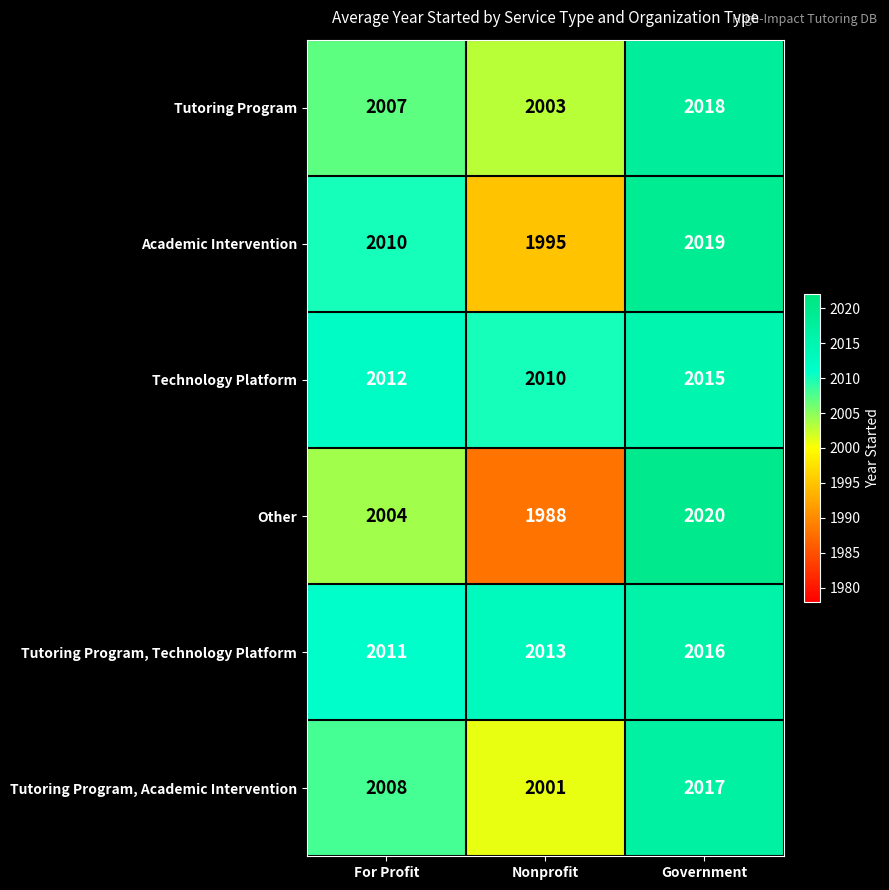

Reading left to right, list all the values displayed in this chart.

Tutoring Program: For Profit=2007	Nonprofit=2003	Government=2018
Academic Intervention: For Profit=2010	Nonprofit=1995	Government=2019
Technology Platform: For Profit=2012	Nonprofit=2010	Government=2015
Other: For Profit=2004	Nonprofit=1988	Government=2020
Tutoring Program, Technology Platform: For Profit=2011	Nonprofit=2013	Government=2016
Tutoring Program, Academic Intervention: For Profit=2008	Nonprofit=2001	Government=2017